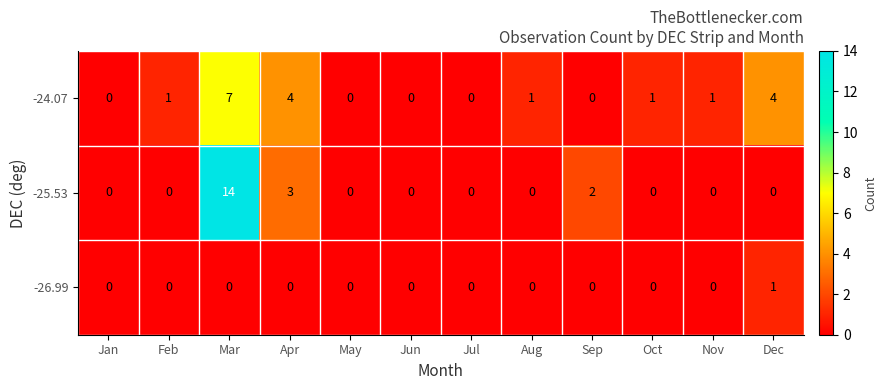

Rank the series by their maximum value, from lowest to highest.

-26.99, -24.07, -25.53